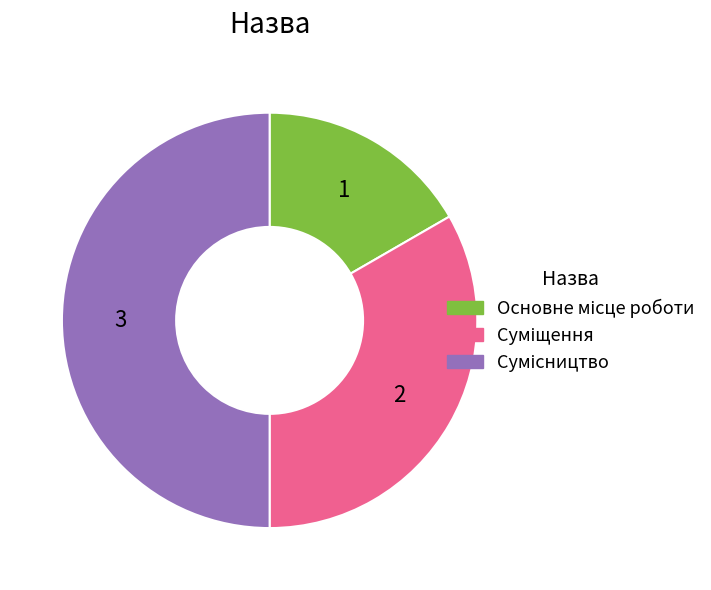

Which slice is the smallest?

Основне місце роботи